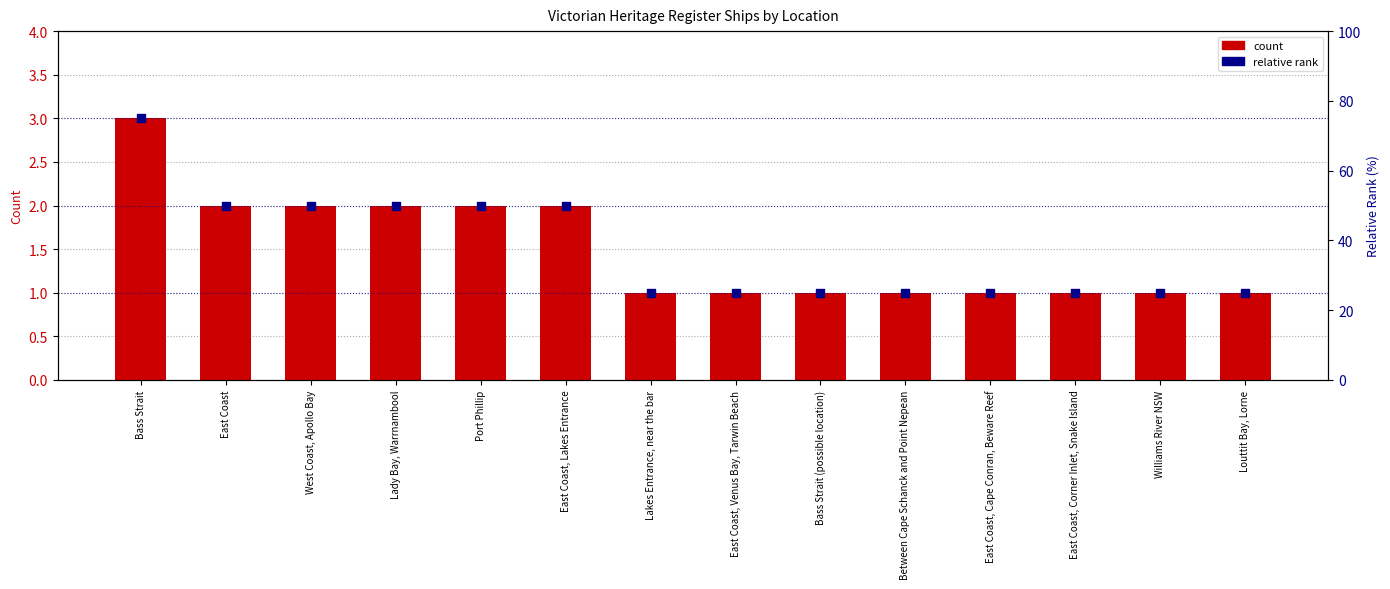

Which series contains the highest Y value?

relative rank